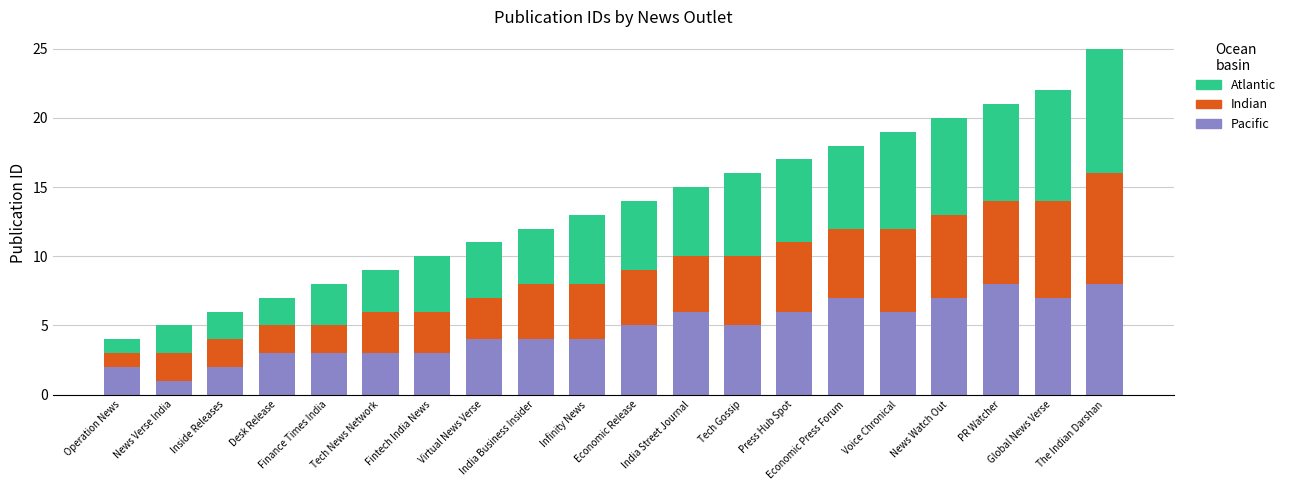

True or false: Pacific has a value of 6 at Voice Chronical.

True